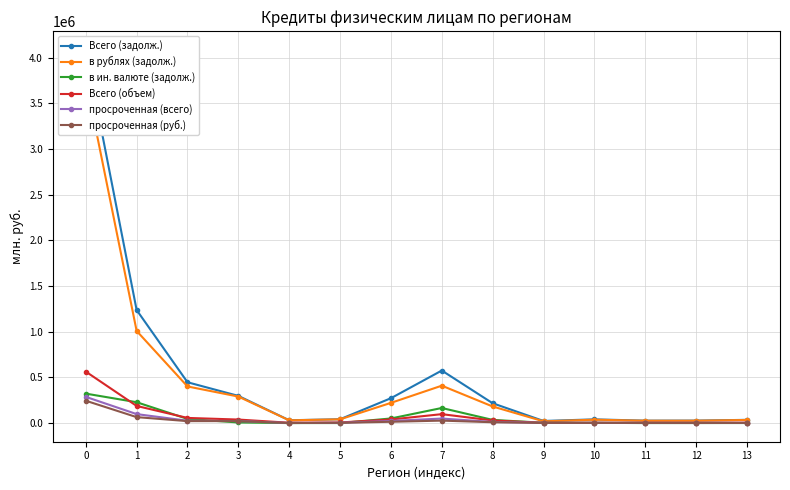

What is the spread (max minus min) of values at 7?

548437